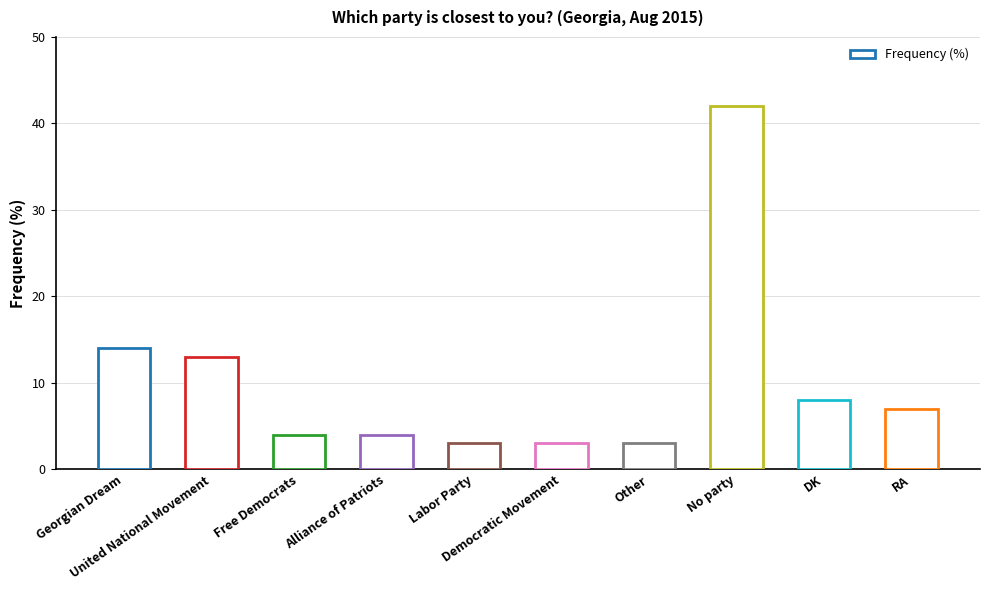

What is the minimum value shown in the chart?

3